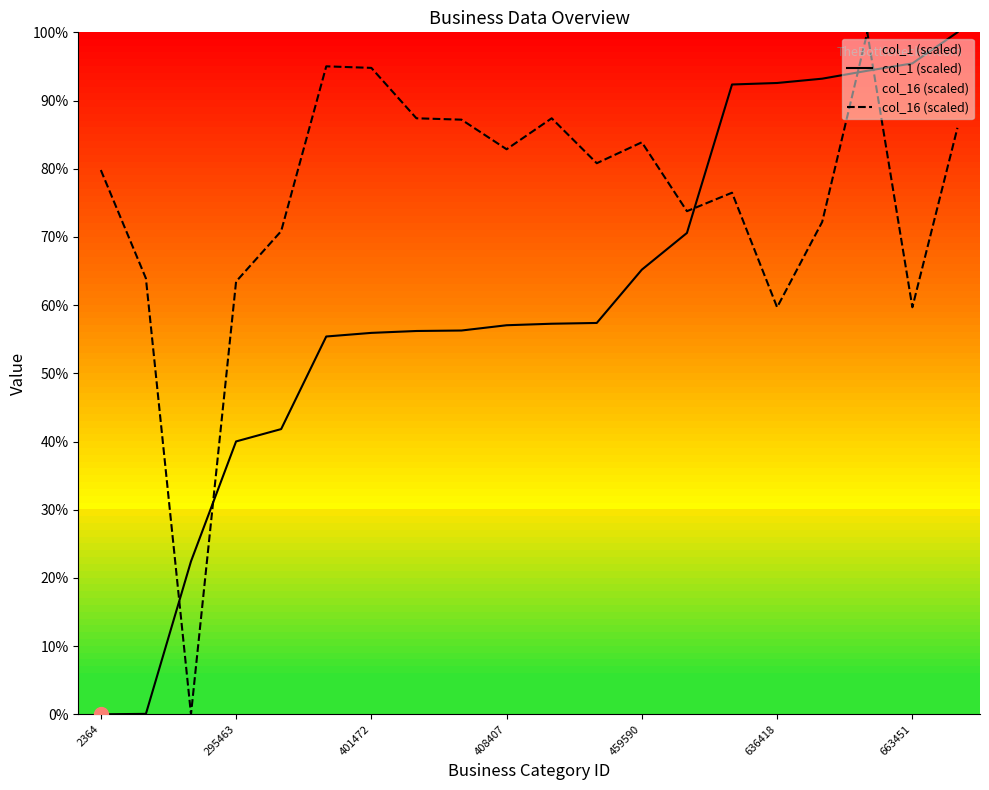

How many data points in col_16 (scaled) are above 80?

10